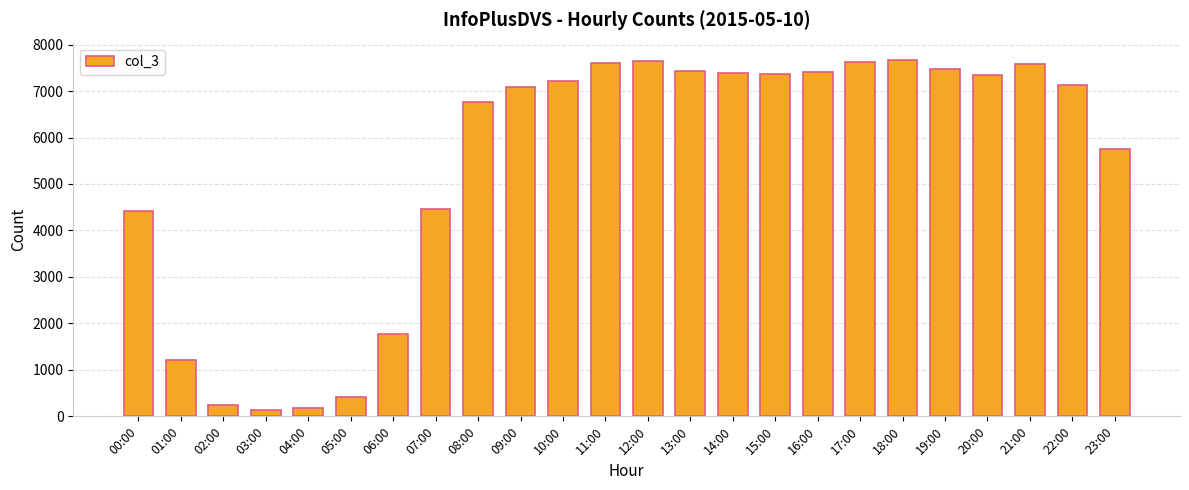

How many data points does each series have?

24